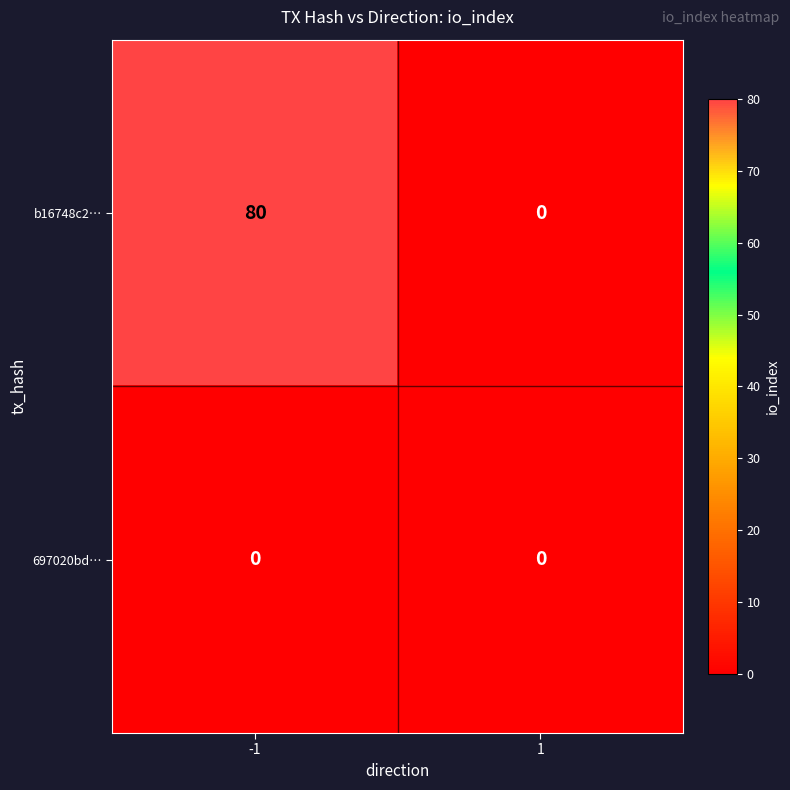

The b16748c2… series shows 111 at -1. True or false?

False